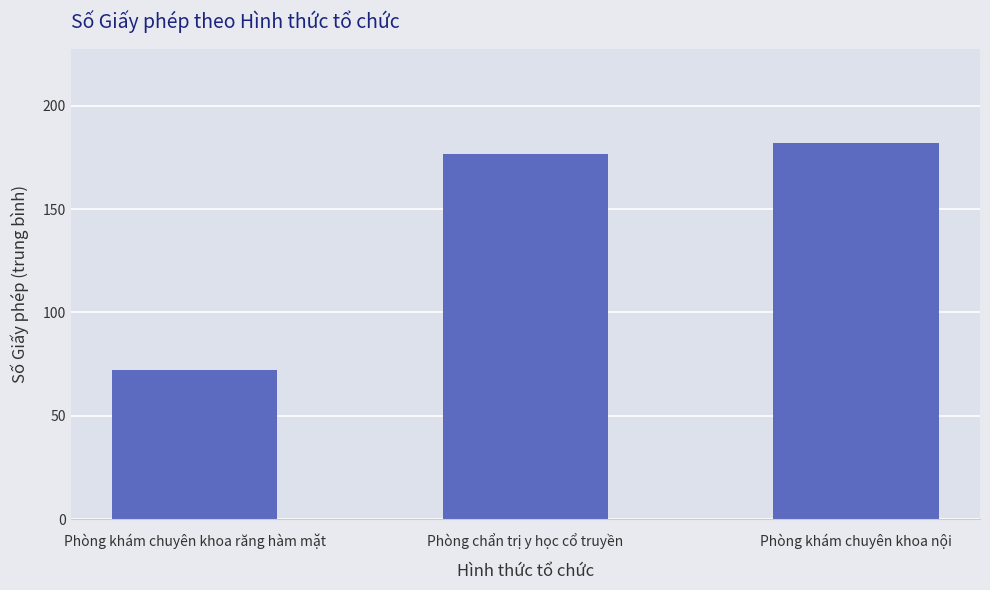

Reading left to right, extract all data points from this chart.

Phòng khám chuyên khoa răng hàm mặt=72.0	Phòng chẩn trị y học cổ truyền=176.5	Phòng khám chuyên khoa nội=182.0